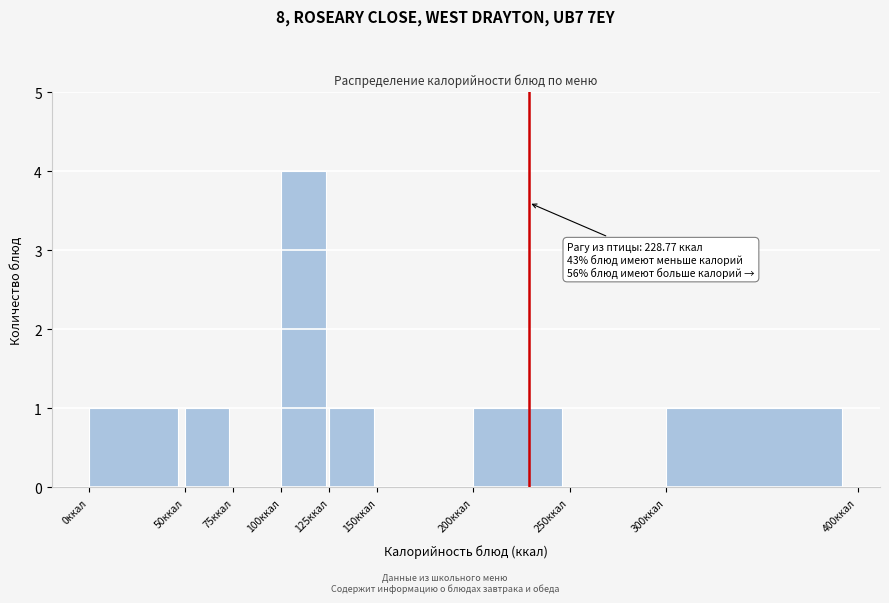

Which range on the x-axis has the tallest bar?

100 to 125